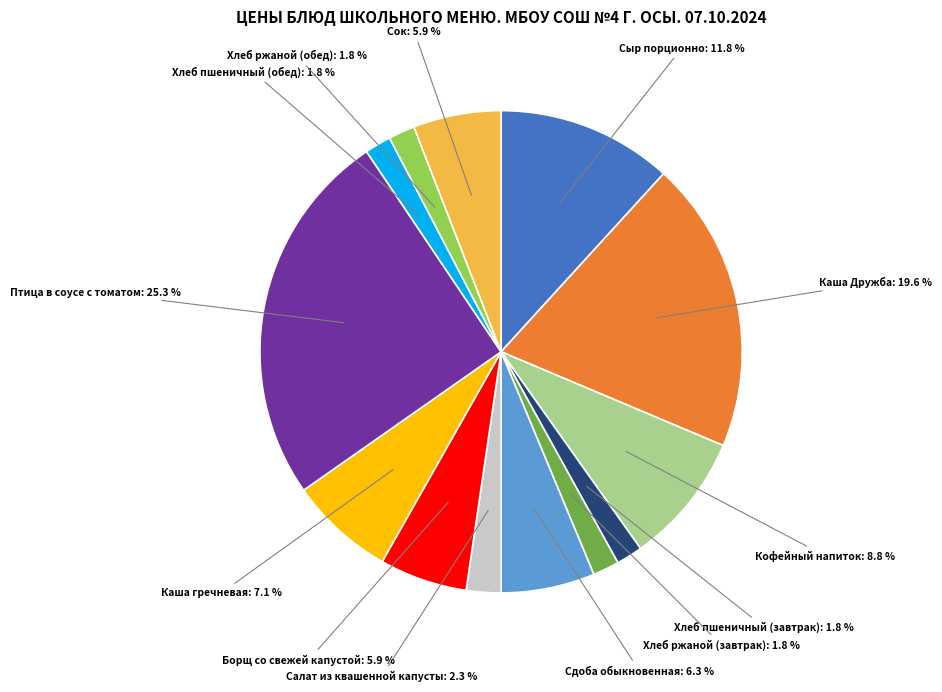

Does any single category account for the majority?

No